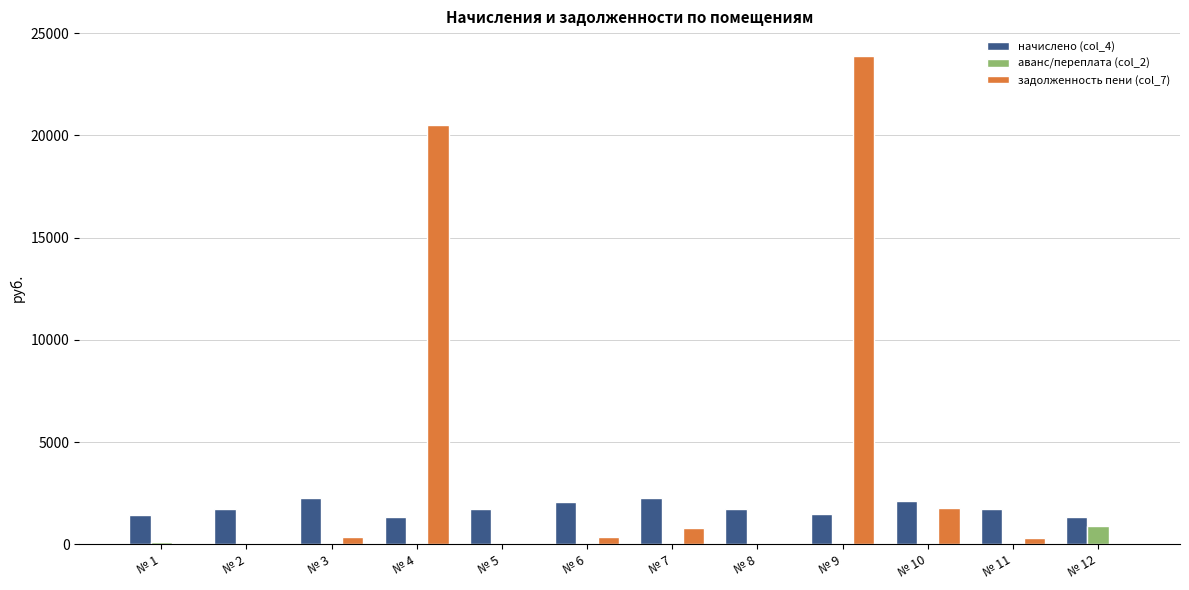

What is the sum of all аванс/переплата (col_2) values?

1049.1